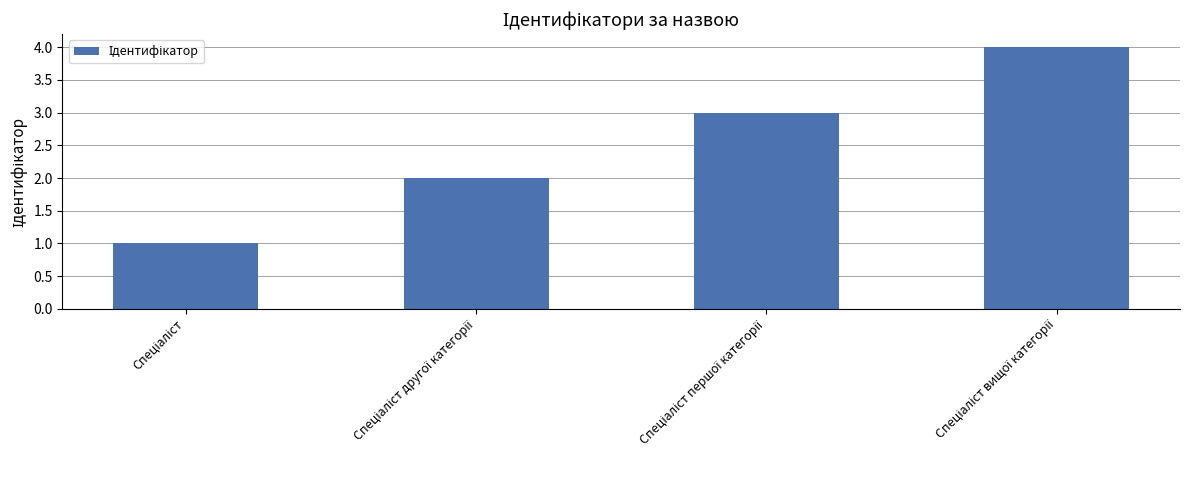

What is the difference between the maximum and minimum values?

3